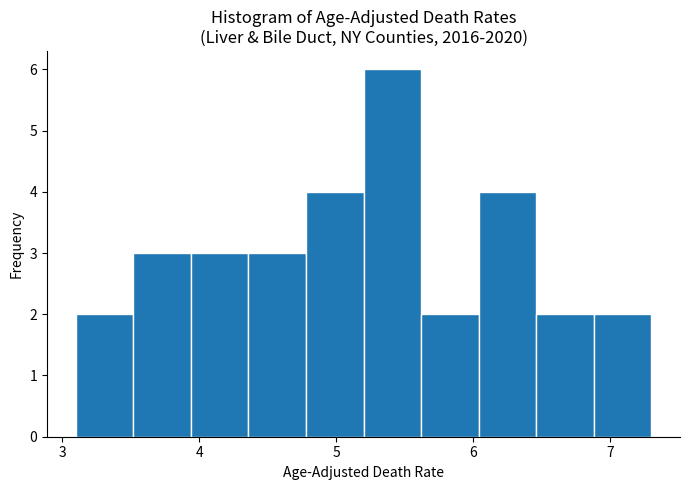

What is the height of the bar covering 3.94 to 4.36 on the x-axis? Neither the bar edges nor the heights are printed on the chart, so give them approximately, as read against the axes.

3